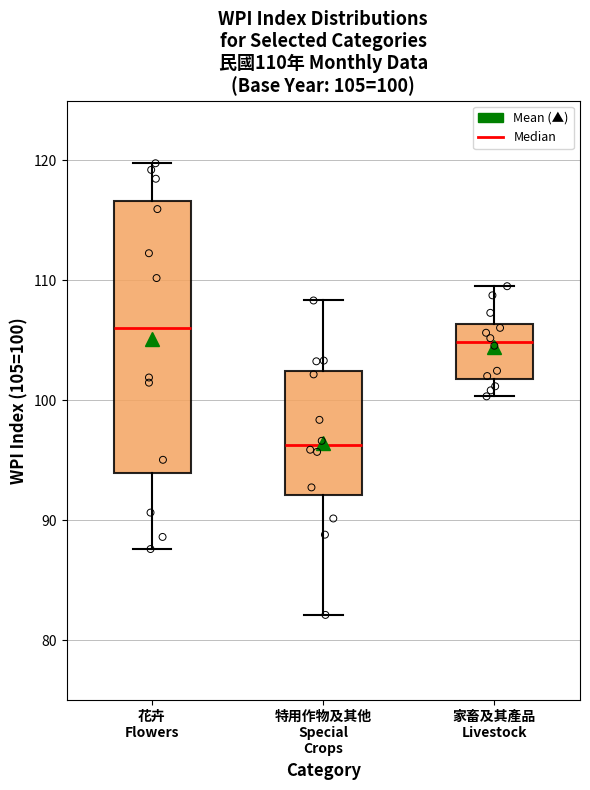

Which box's median line is the highest?

花卉 Flowers